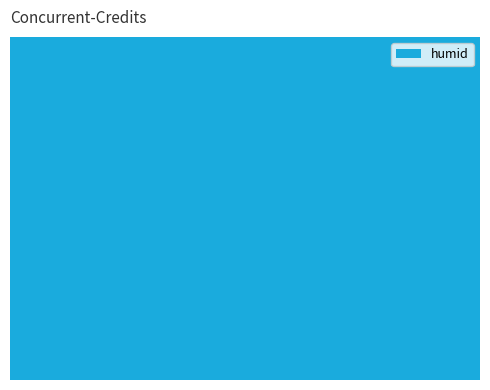

Does the chart contain any negative values?

No